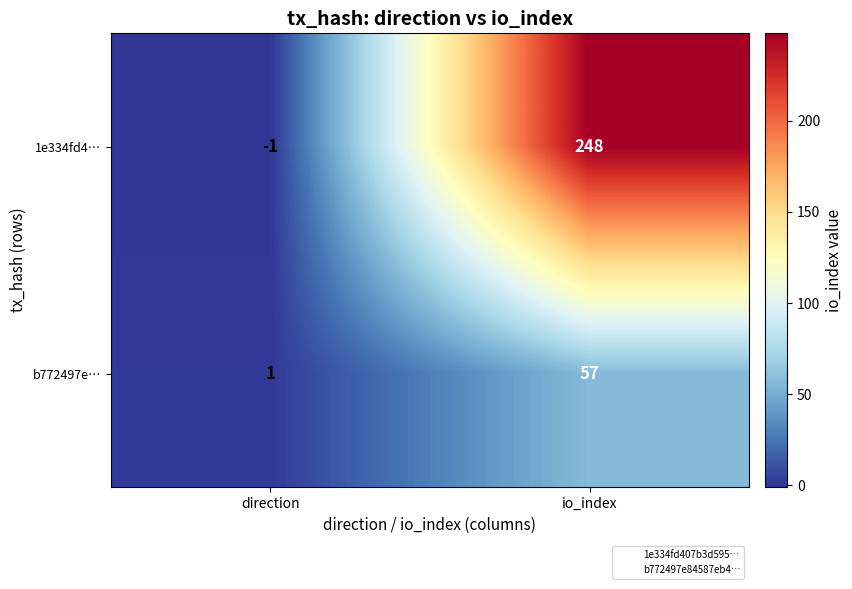

List the series in order of their overall mean, highest first.

1e334fd4…, b772497e…